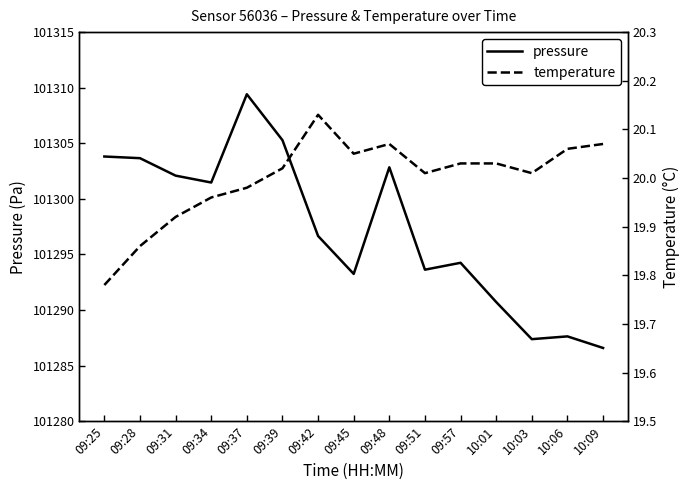

At which category does pressure reach its first local valley?

09:34